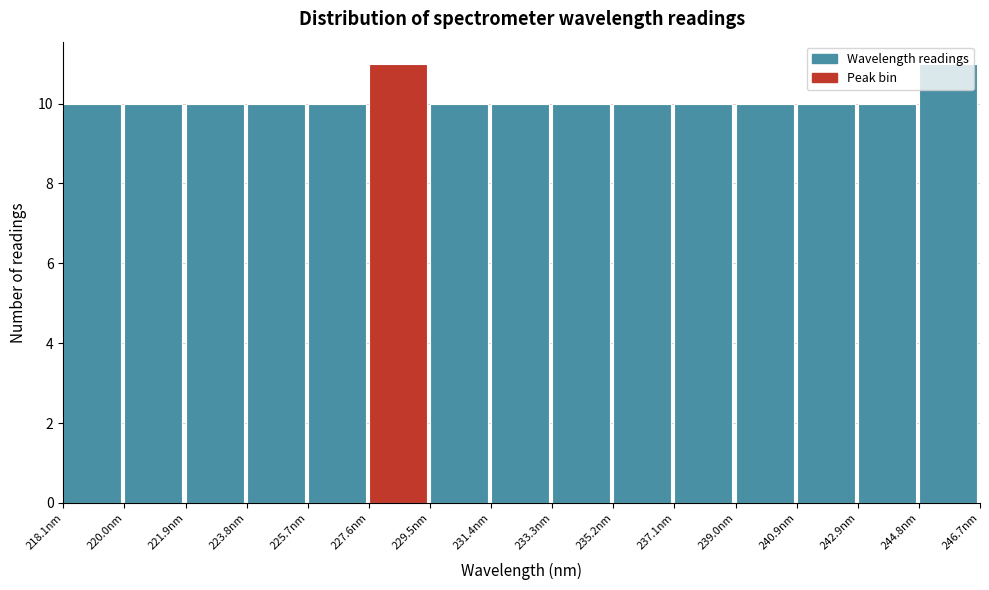

Reading left to right, list every bar in this chart as the range it spans on the x-axis followed by its height. Neither the bar edges nor the heights are printed on the chart, so give them approximately, as read against the axes.

218.0 to 220.0: 10
220.0 to 221.8: 10
221.8 to 223.8: 10
223.8 to 225.6: 10
225.6 to 227.6: 10
227.6 to 229.6: 11
229.6 to 231.4: 10
231.4 to 233.4: 10
233.4 to 235.2: 10
235.2 to 237.2: 10
237.2 to 239.0: 10
239.0 to 241.0: 10
241.0 to 242.8: 10
242.8 to 244.8: 10
244.8 to 246.6: 11